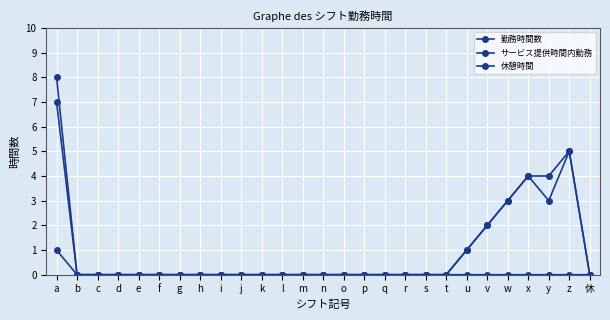

What is the label of the 25th point from the right?

c